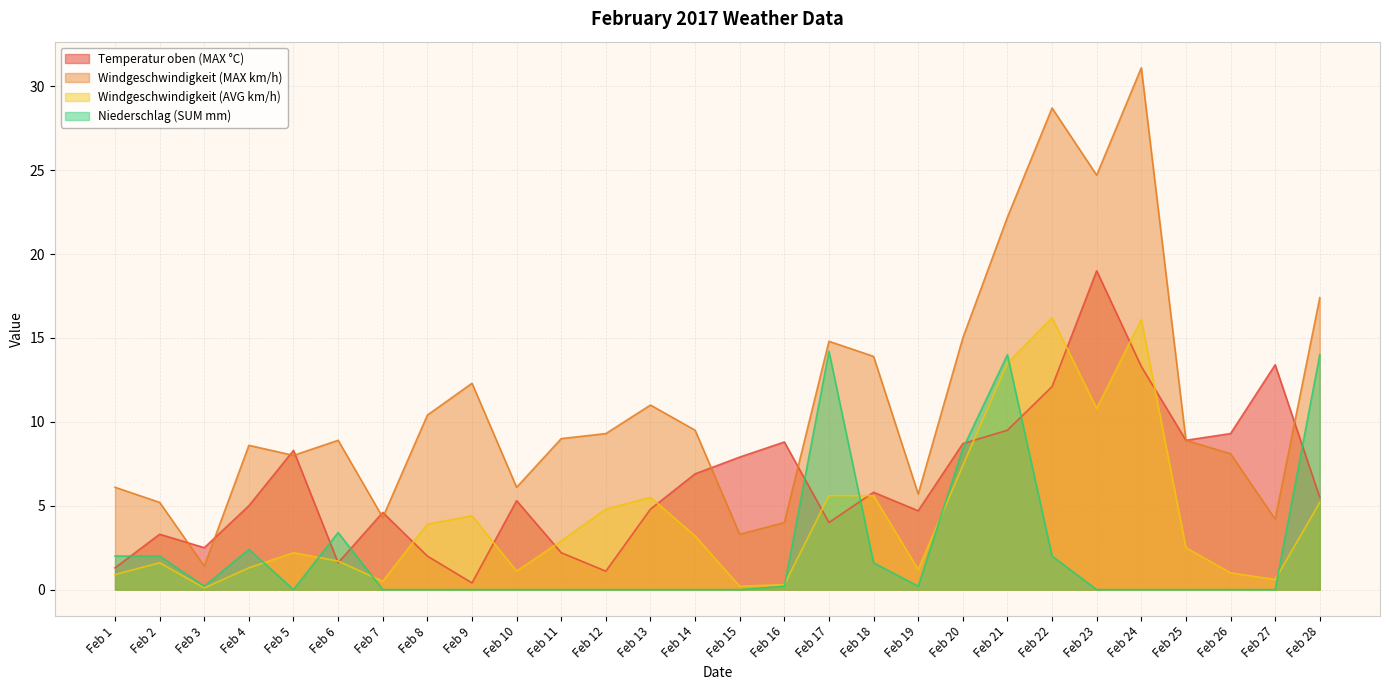

Reading left to right, list all the values displayed in this chart.

Temperatur oben (MAX °C): Feb 1=1.3	Feb 2=3.3	Feb 3=2.5	Feb 4=5.0	Feb 5=8.3	Feb 6=1.6	Feb 7=4.6	Feb 8=2.0	Feb 9=0.4	Feb 10=5.3	Feb 11=2.2	Feb 12=1.1	Feb 13=4.8	Feb 14=6.9	Feb 15=7.9	Feb 16=8.8	Feb 17=4.0	Feb 18=5.8	Feb 19=4.7	Feb 20=8.7	Feb 21=9.5	Feb 22=12.1	Feb 23=19.0	Feb 24=13.3	Feb 25=8.9	Feb 26=9.3	Feb 27=13.4	Feb 28=5.5
Windgeschwindigkeit (MAX km/h): Feb 1=6.1	Feb 2=5.2	Feb 3=1.4	Feb 4=8.6	Feb 5=8.0	Feb 6=8.9	Feb 7=4.3	Feb 8=10.4	Feb 9=12.3	Feb 10=6.1	Feb 11=9.0	Feb 12=9.3	Feb 13=11.0	Feb 14=9.5	Feb 15=3.3	Feb 16=4.0	Feb 17=14.8	Feb 18=13.9	Feb 19=5.7	Feb 20=15.0	Feb 21=22.2	Feb 22=28.7	Feb 23=24.7	Feb 24=31.1	Feb 25=8.9	Feb 26=8.1	Feb 27=4.2	Feb 28=17.4
Windgeschwindigkeit (AVG km/h): Feb 1=0.9	Feb 2=1.6	Feb 3=0.1	Feb 4=1.3	Feb 5=2.2	Feb 6=1.7	Feb 7=0.5	Feb 8=3.9	Feb 9=4.4	Feb 10=1.1	Feb 11=2.9	Feb 12=4.8	Feb 13=5.5	Feb 14=3.2	Feb 15=0.2	Feb 16=0.3	Feb 17=5.6	Feb 18=5.6	Feb 19=1.2	Feb 20=7.4	Feb 21=13.5	Feb 22=16.2	Feb 23=10.8	Feb 24=16.1	Feb 25=2.5	Feb 26=1.0	Feb 27=0.6	Feb 28=5.2
Niederschlag (SUM mm): Feb 1=2.0	Feb 2=2.0	Feb 3=0.2	Feb 4=2.4	Feb 5=0.0	Feb 6=3.4	Feb 7=0.0	Feb 8=0.0	Feb 9=0.0	Feb 10=0.0	Feb 11=0.0	Feb 12=0.0	Feb 13=0.0	Feb 14=0.0	Feb 15=0.0	Feb 16=0.2	Feb 17=14.2	Feb 18=1.6	Feb 19=0.2	Feb 20=8.4	Feb 21=14.0	Feb 22=2.0	Feb 23=0.0	Feb 24=0.0	Feb 25=0.0	Feb 26=0.0	Feb 27=0.0	Feb 28=14.0